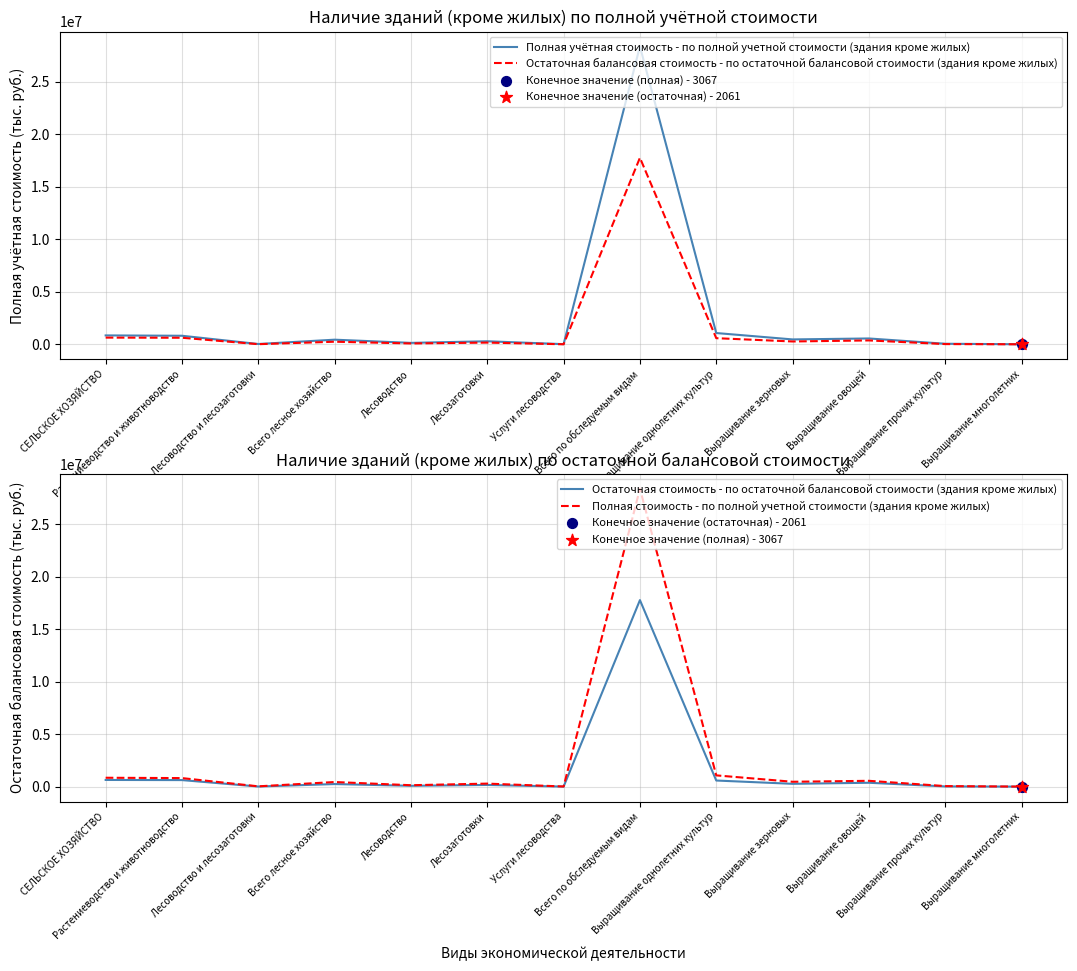

At which category is the sum across all series the highest?

Всего по обследуемым видам